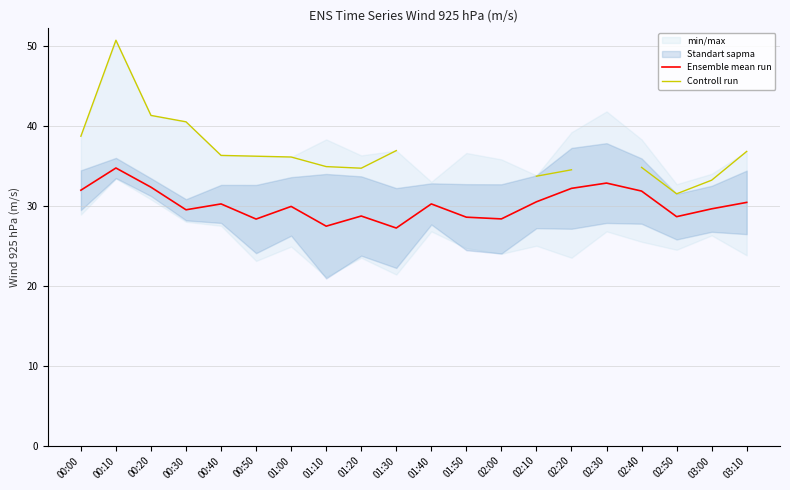

How many interior local peaks does the Ensemble mean run series have?

6